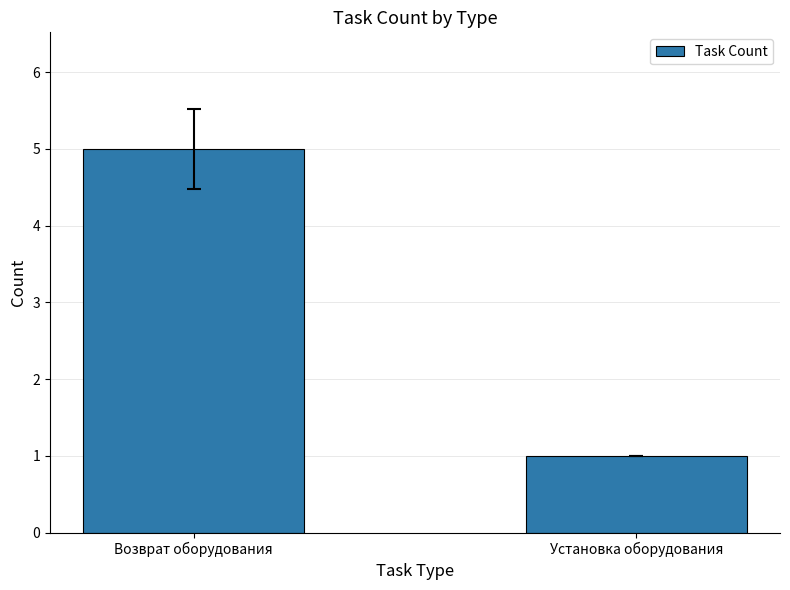

Rank the categories by value from highest to lowest.

Возврат оборудования, Установка оборудования